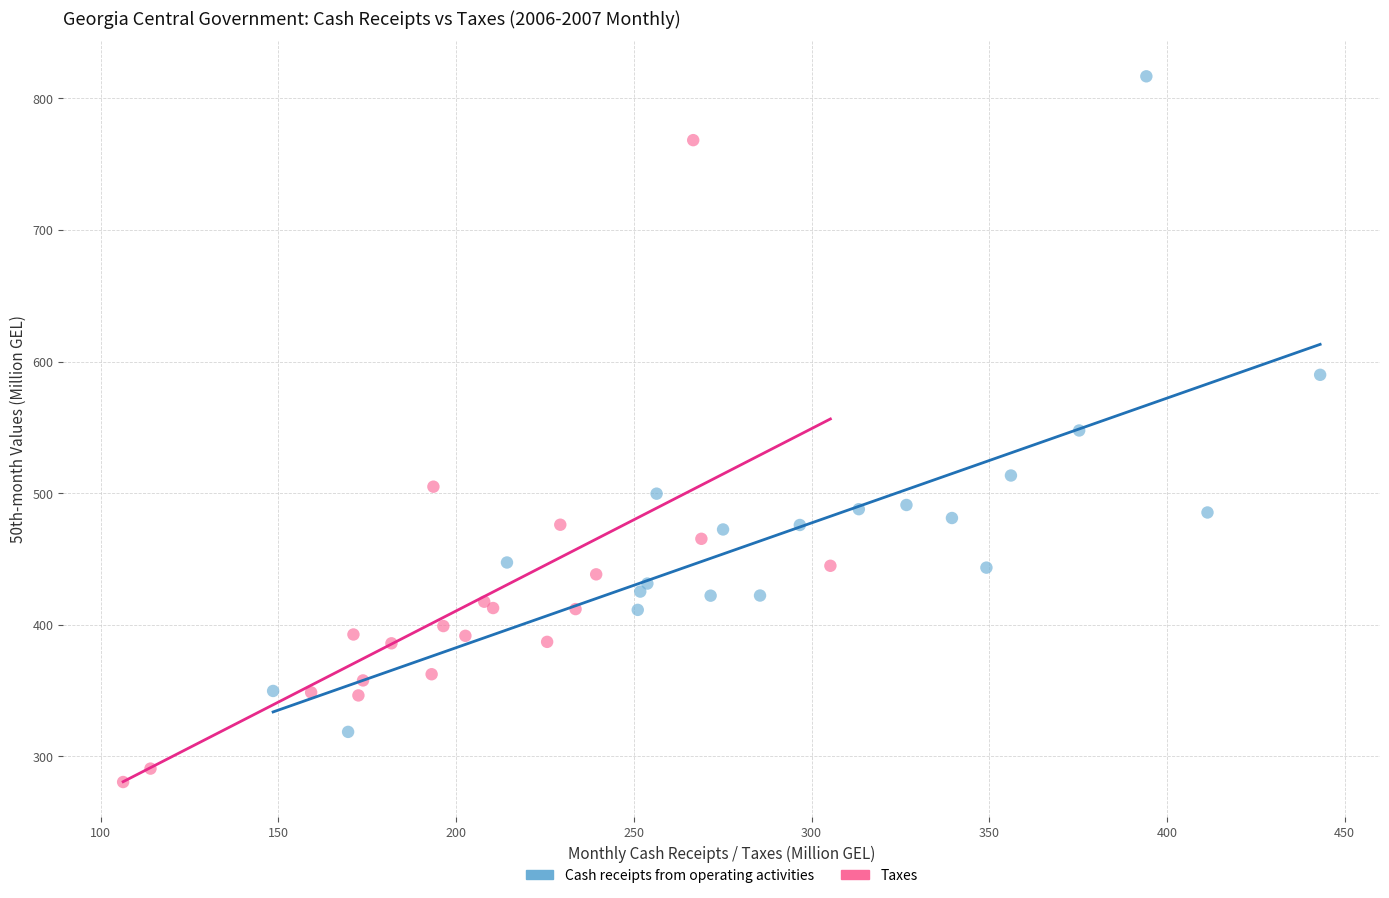

Which series reaches the minimum Y coordinate?

Taxes